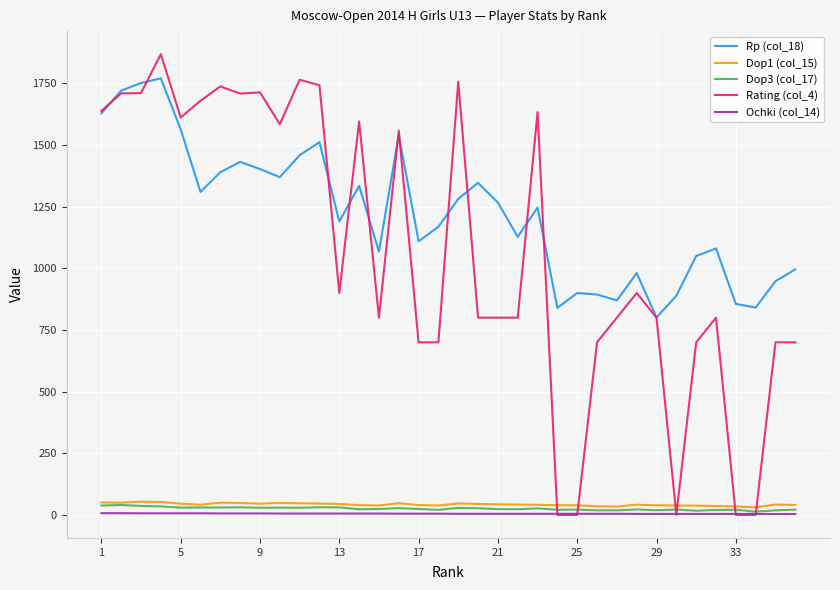

True or false: Dop3 (col_17) and Rp (col_18) intersect in this chart.

False